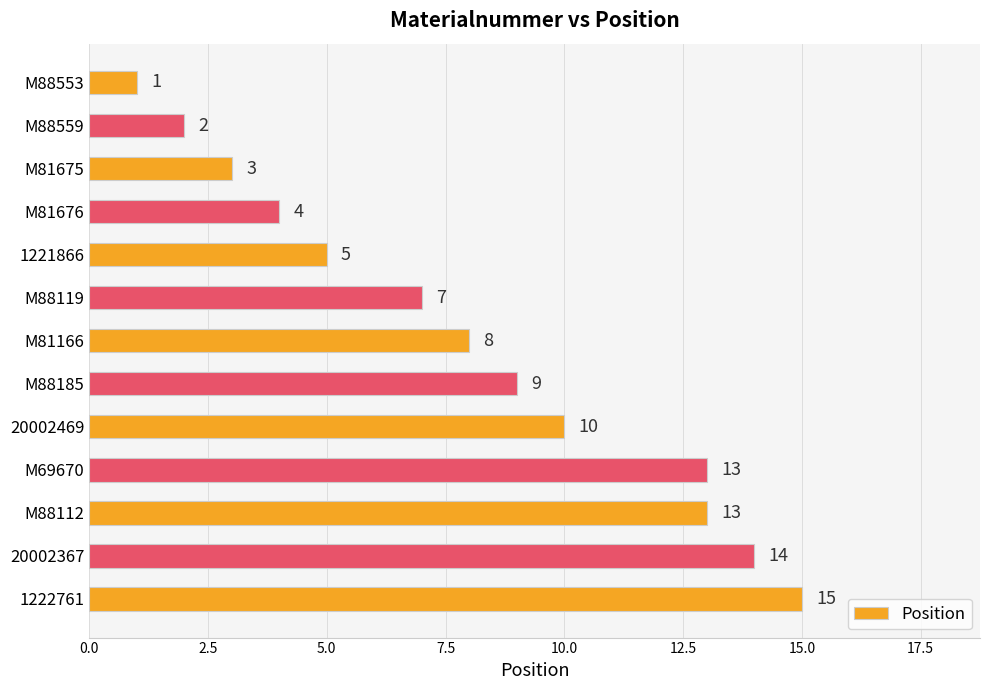

What is the sum of the values at 1222761 and M81675?

18